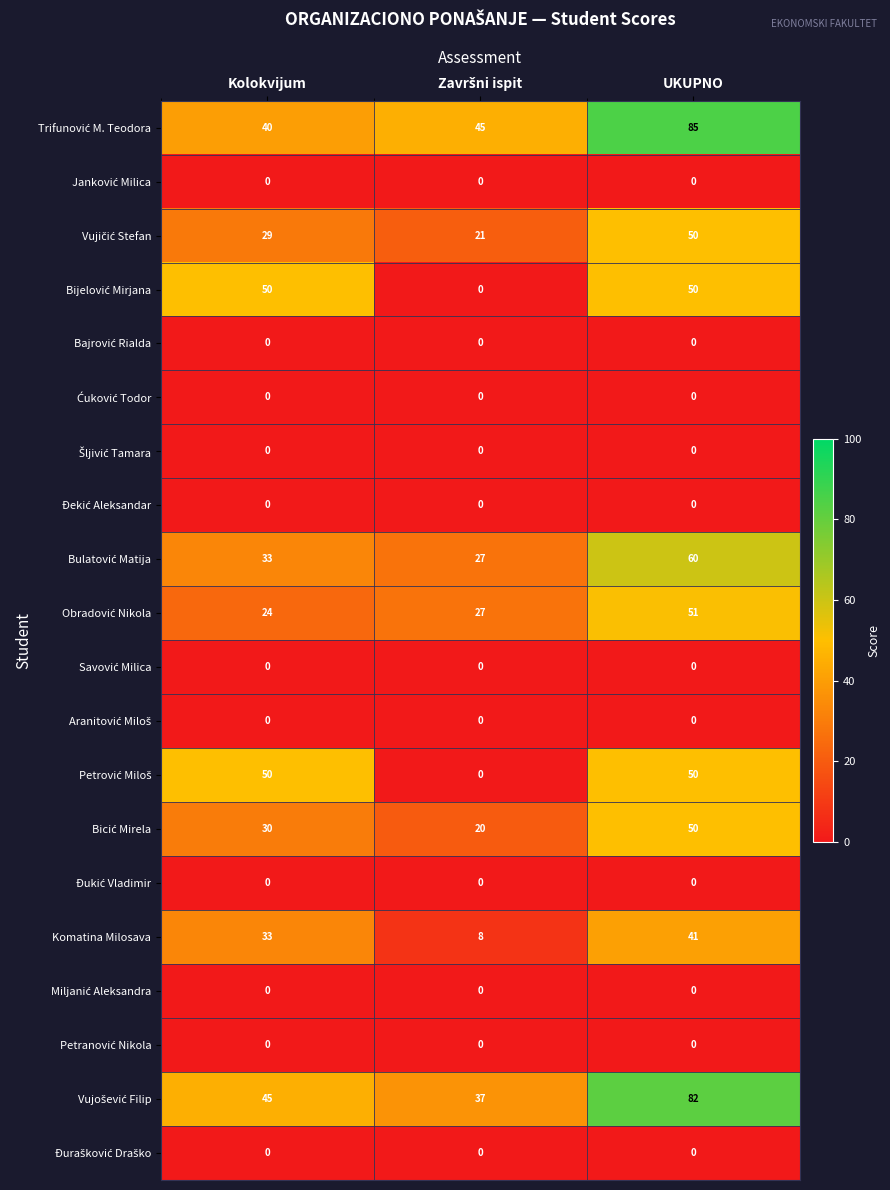

What is the spread (max minus min) of values at Kolokvijum?

50